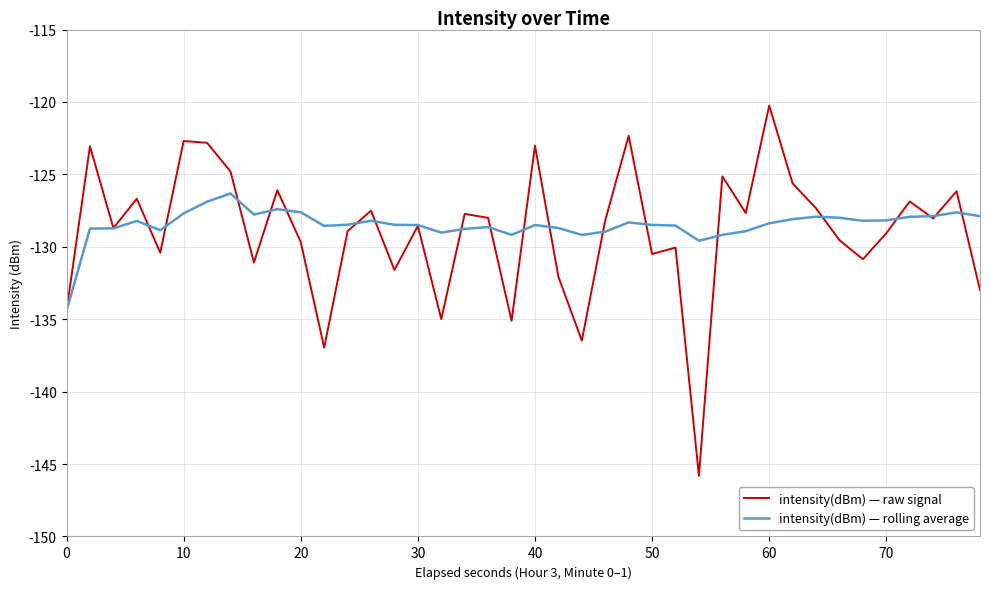

Which series has the largest range (max minus min)?

intensity(dBm) — raw signal